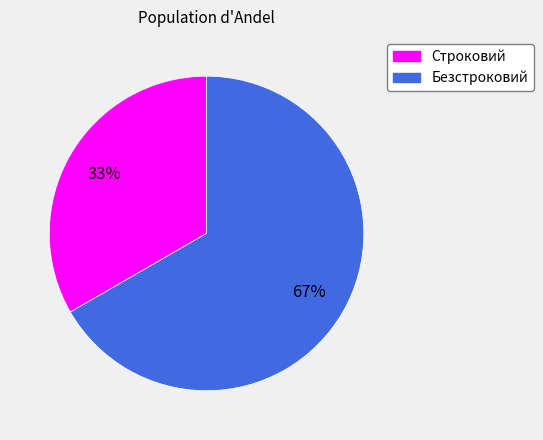

How many slices are in this pie chart?

2